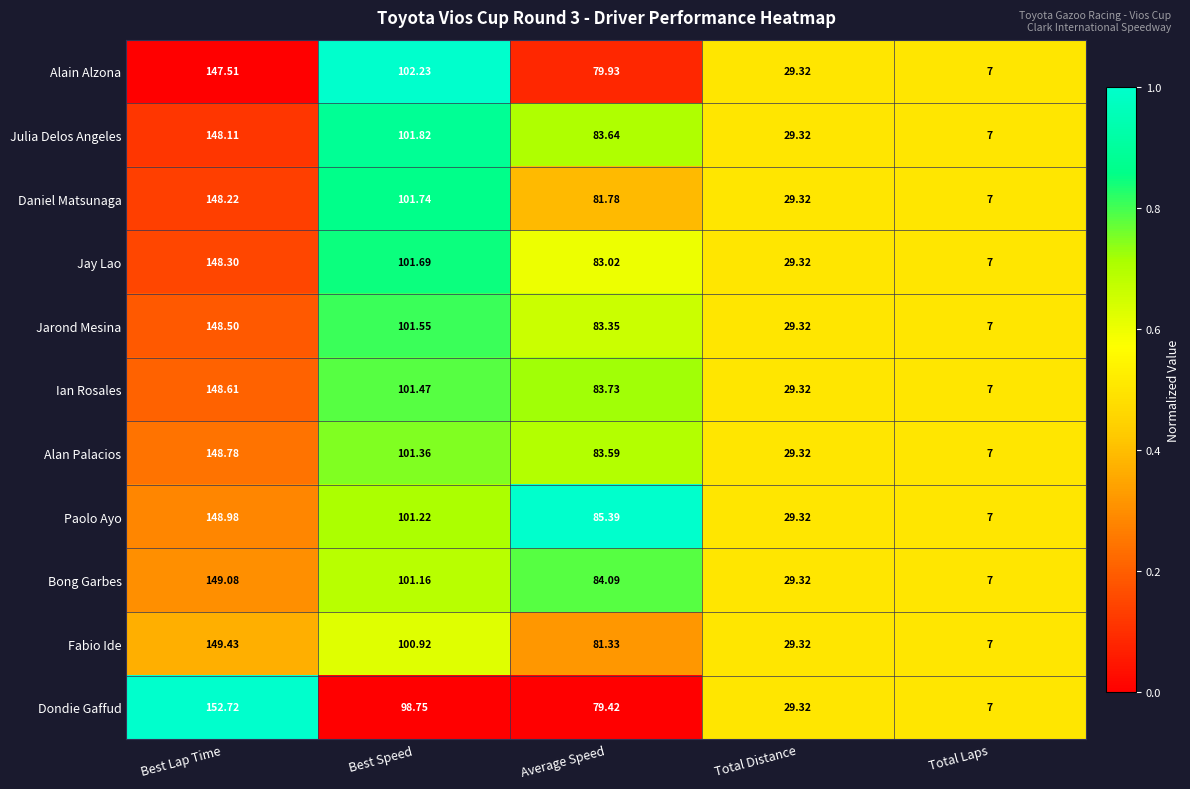

At which category is the sum across all series the highest?

Best Lap Time